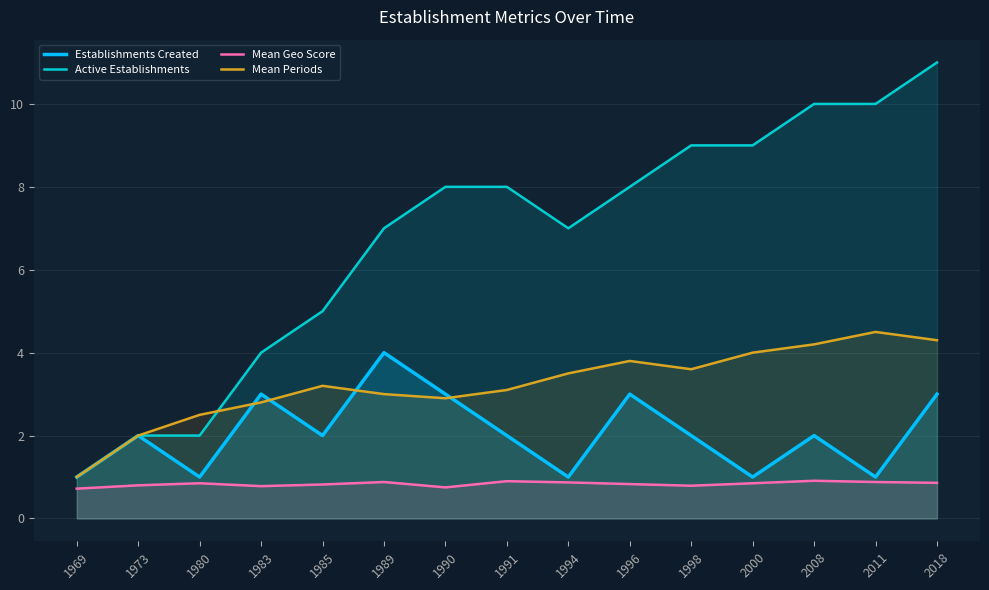

Which series changed the most between 1973 and 1990?

Active Establishments